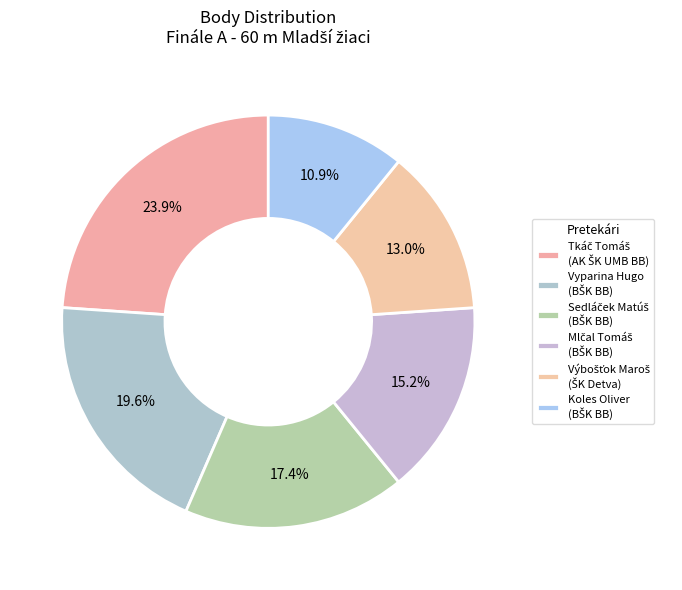

Count the number of slices in the pie.

6